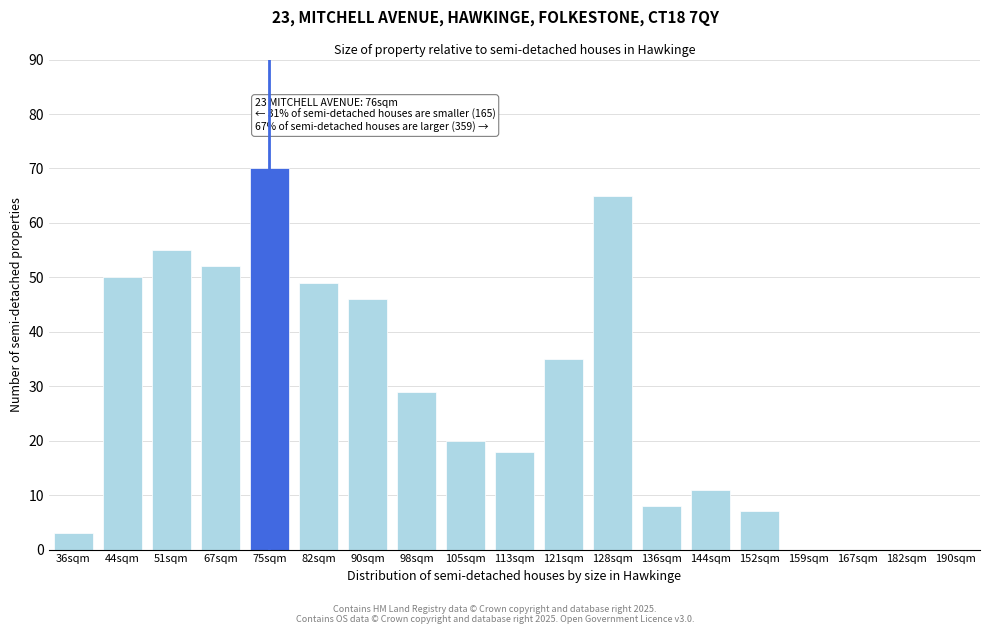

Reading right to left, what are all the values shown in this chart?

190sqm=0	182sqm=0	167sqm=0	159sqm=0	152sqm=7	144sqm=11	136sqm=8	128sqm=65	121sqm=35	113sqm=18	105sqm=20	98sqm=29	90sqm=46	82sqm=49	75sqm=70	67sqm=52	51sqm=55	44sqm=50	36sqm=3